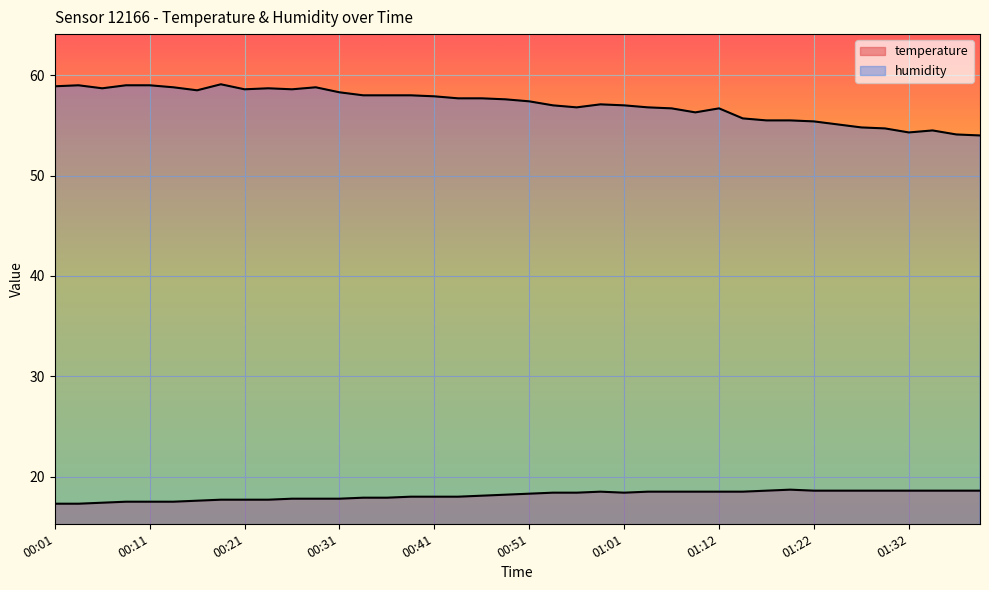

What are all the series names shown in the legend?

temperature, humidity